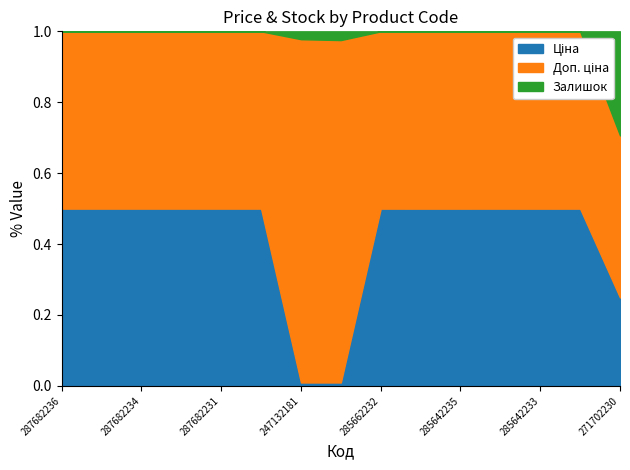

The Ціна series shows 29294.9 at 285642235. True or false?

True